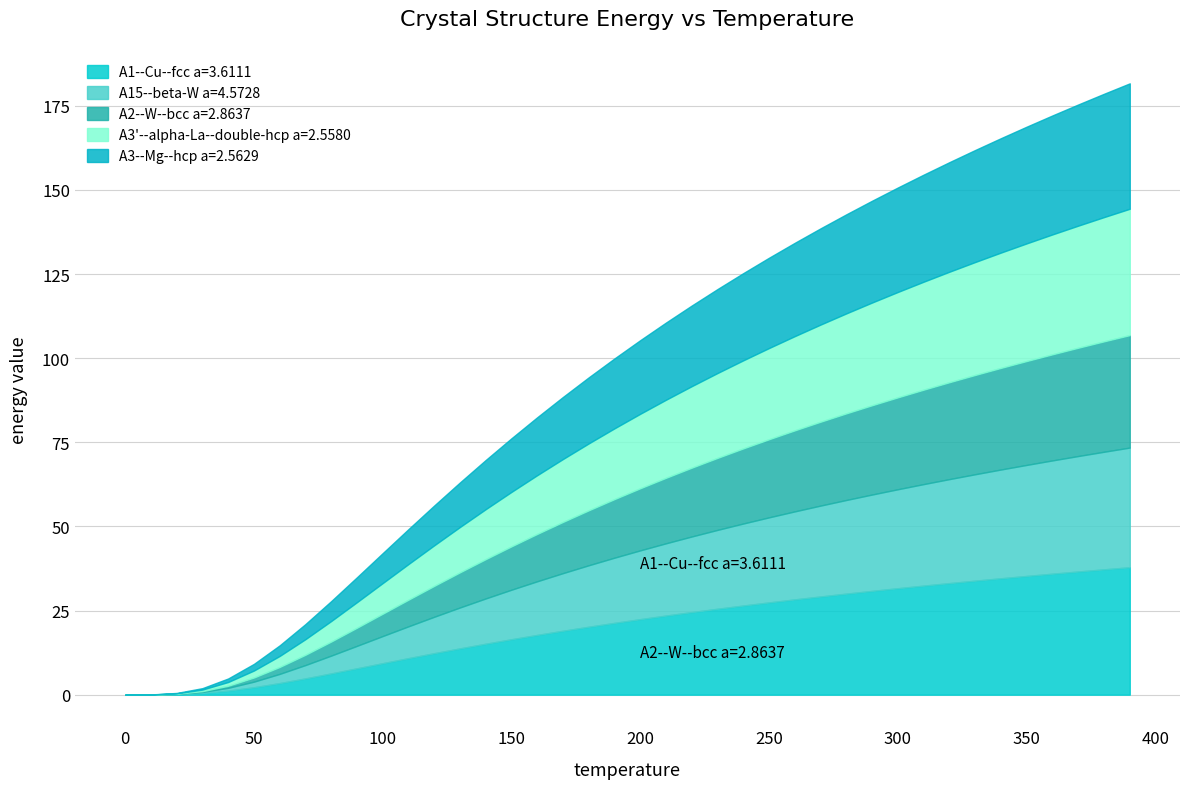

At which category does the chart reach its peak across all series?

390.0